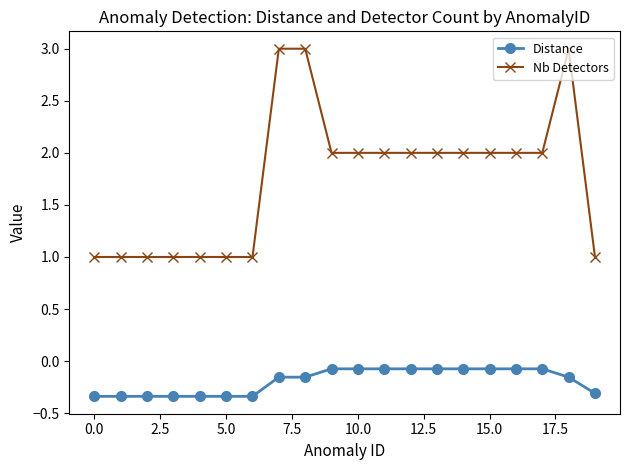

Which series has the largest range (max minus min)?

Nb Detectors